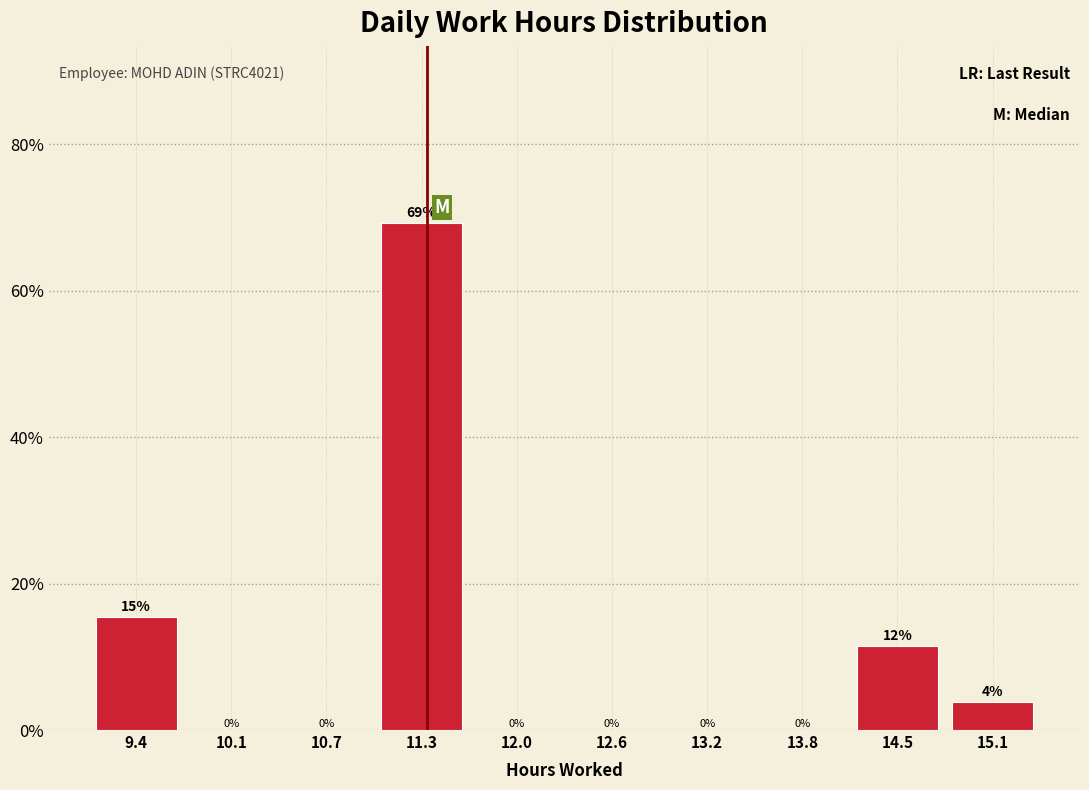

Over which range of the x-axis is the bar tallest?

11.0 to 11.6